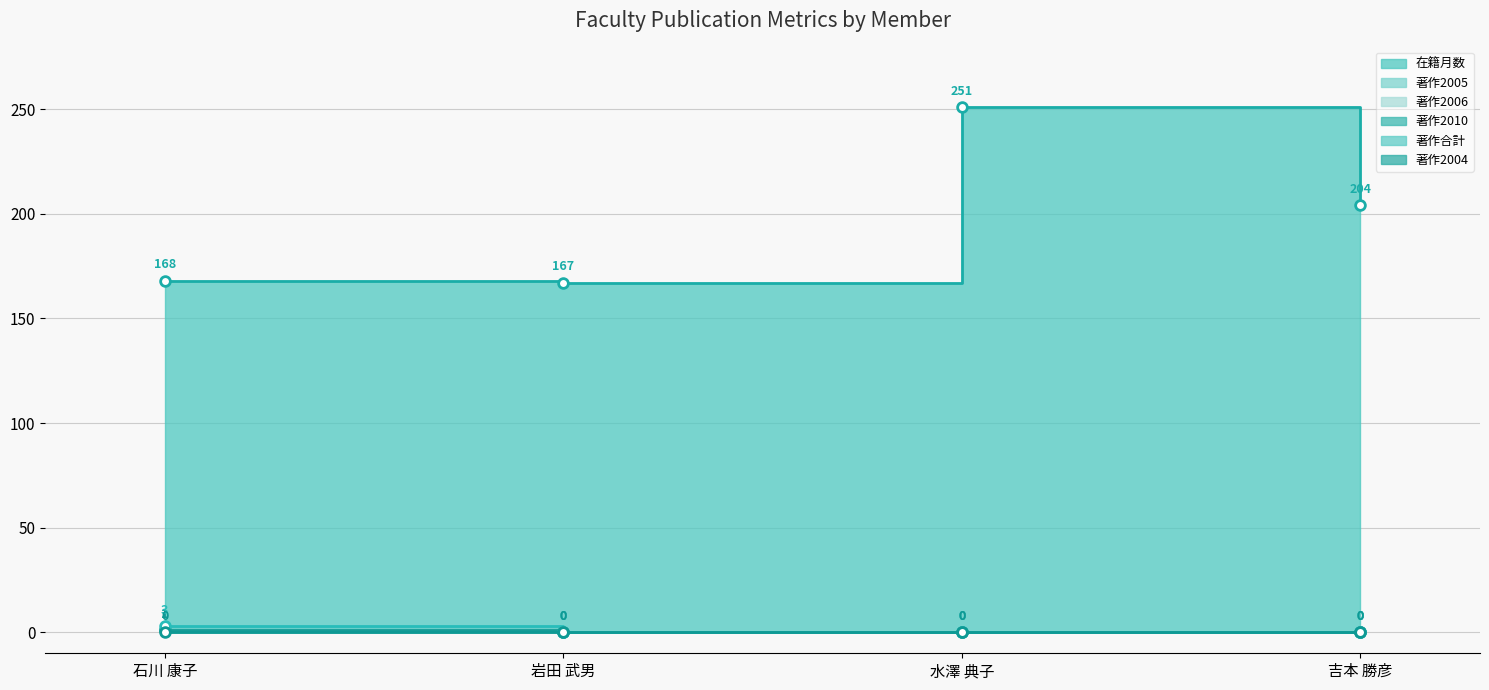

What is the difference between the maximum and minimum values in the 著作2005 series?

1